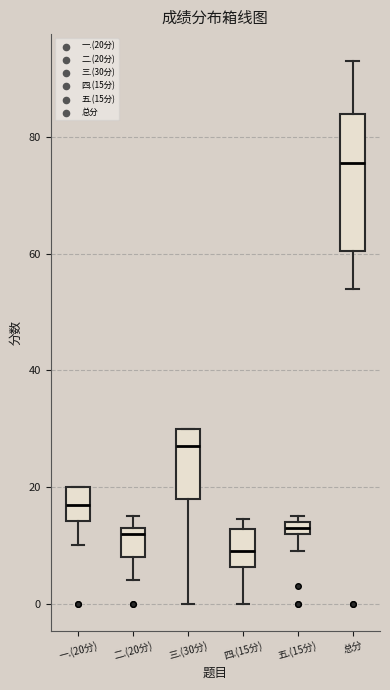

Which box has the lowest median line?

四.(15分)